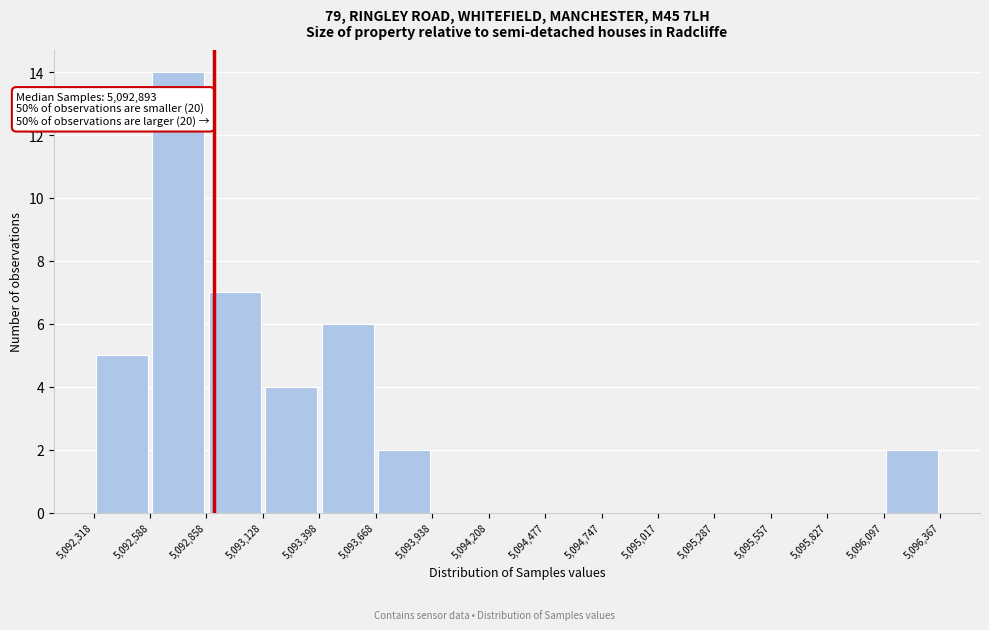

Which range on the x-axis has the tallest bar?

5,092,588 to 5,092,858